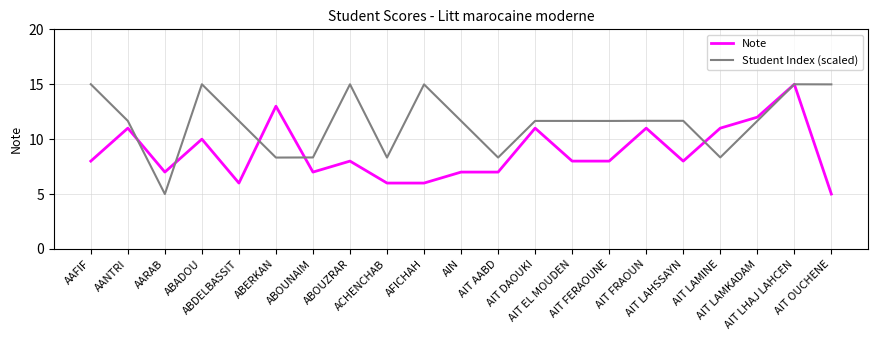

What is the average value of the Student Index (scaled) series?

11.5